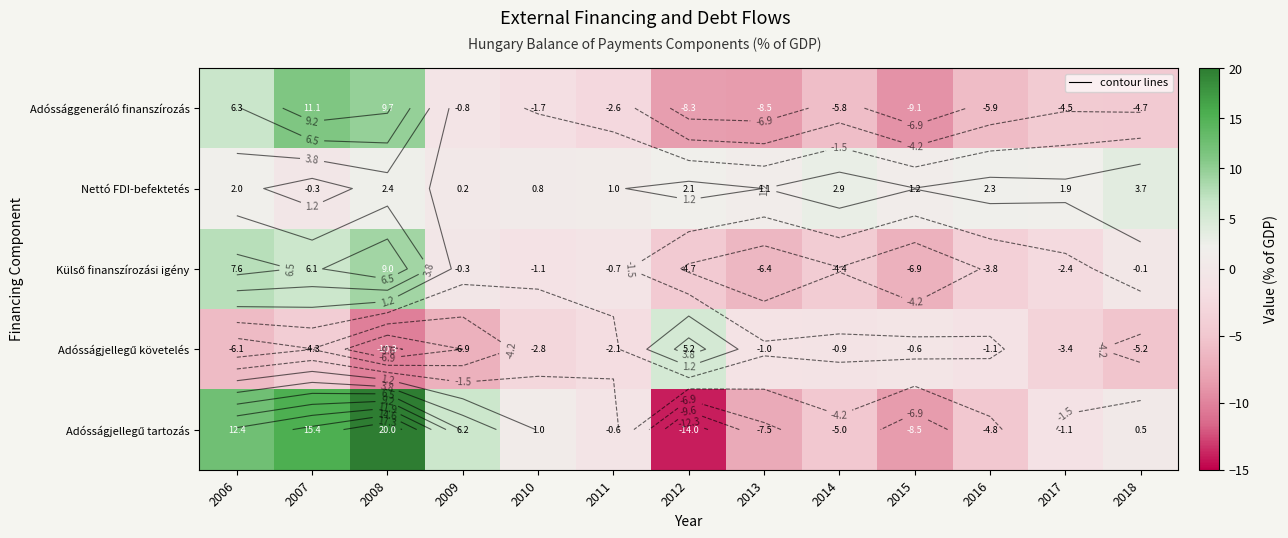

Between 2012 and 2017, which is larger?

2017